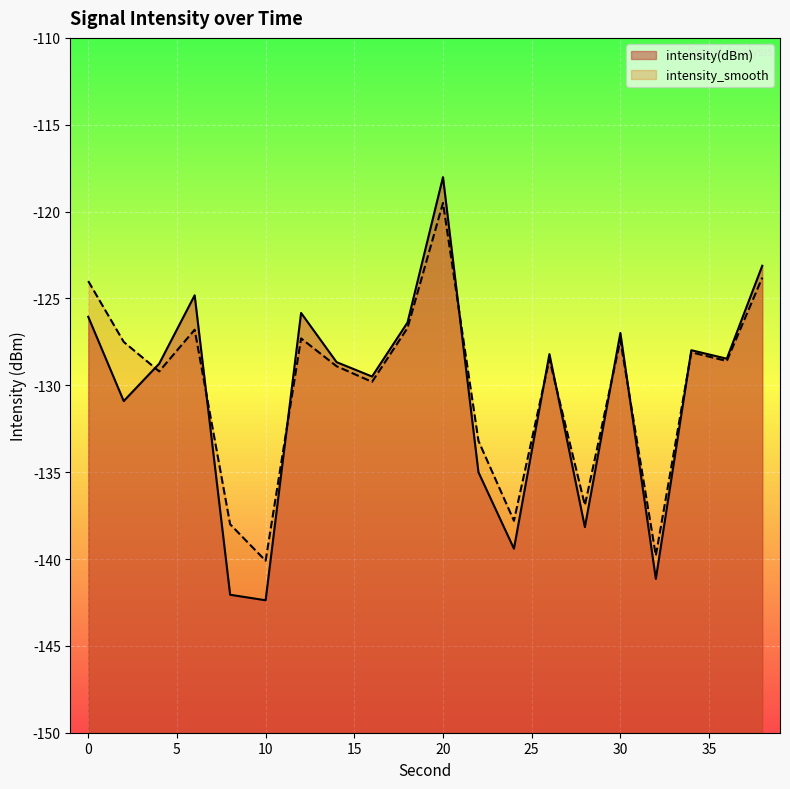

What is the sum of the intensity_smooth values at 28 and 20?

-256.4